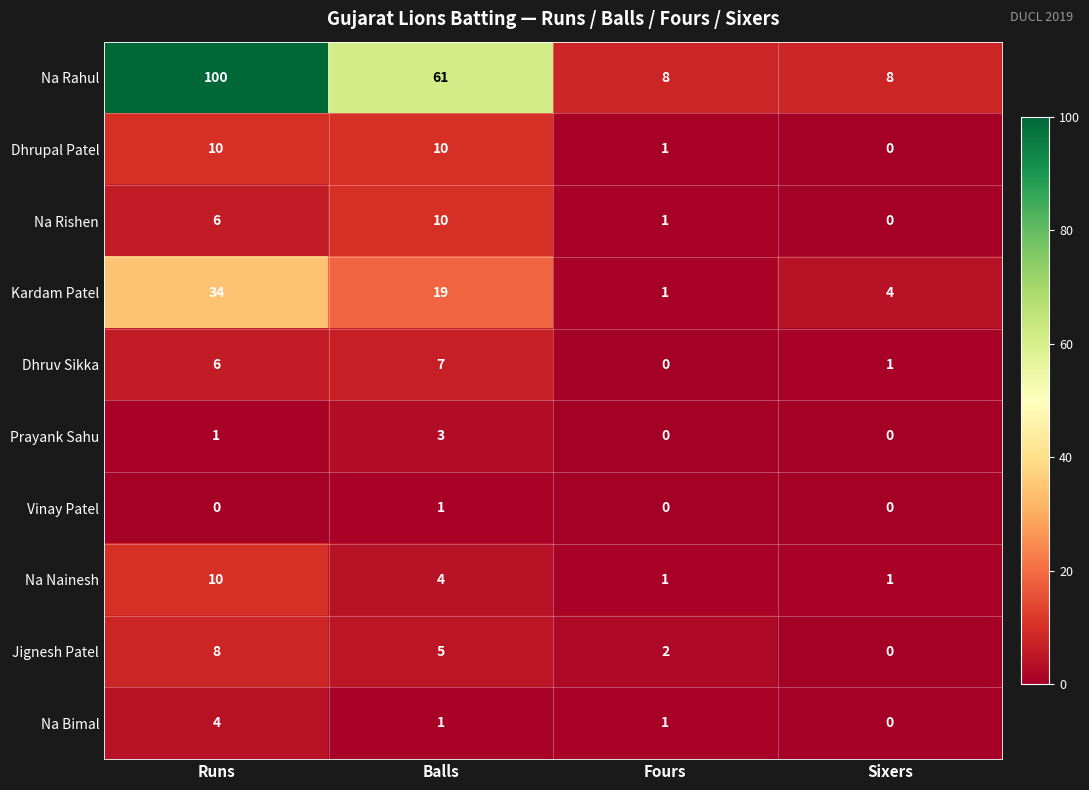

Between Runs and Balls, which series saw the biggest shift?

Na Rahul